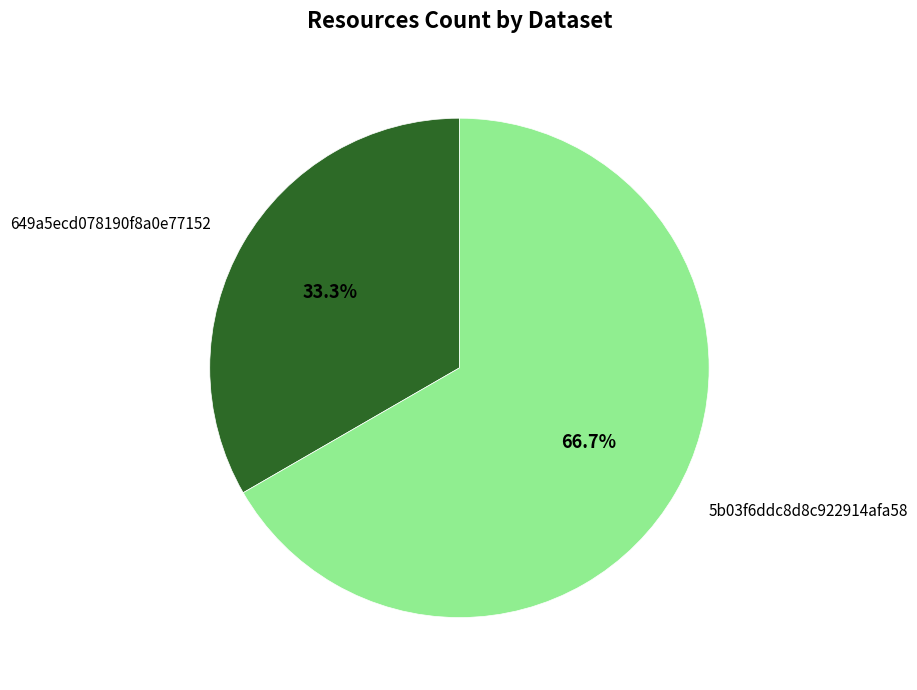

How many slices are in this pie chart?

2